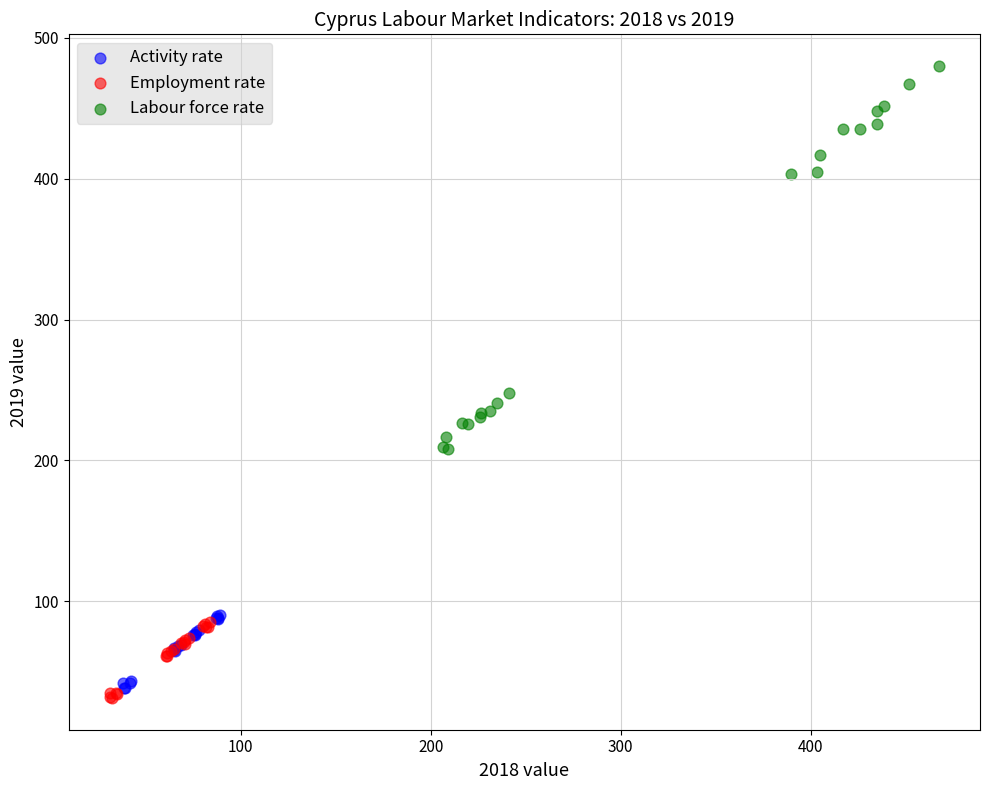

Which series reaches the maximum Y coordinate?

Labour force rate